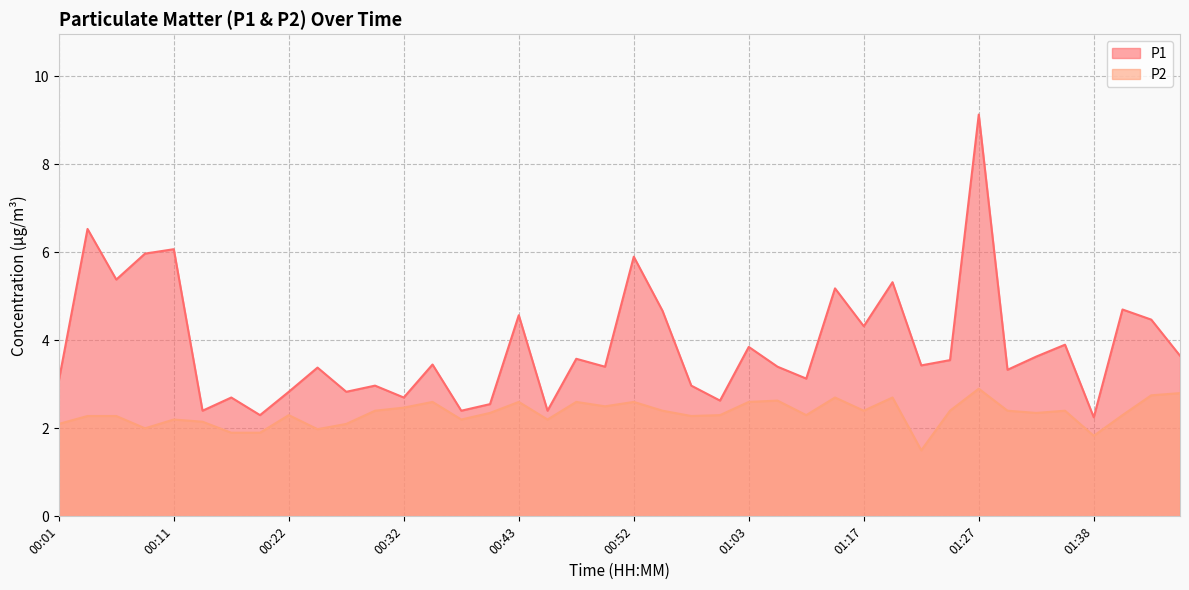

Reading left to right, list all the values displayed in this chart.

P1: 3.1	6.5	5.4	6.0	6.1	2.4	2.7	2.3	2.8	3.4	2.8	3.0	2.7	3.5	2.4	2.5	4.6	2.4	3.6	3.4	5.9	4.7	3.0	2.6	3.9	3.4	3.1	5.2	4.3	5.3	3.4	3.5	9.1	3.3	3.6	3.9	2.2	4.7	4.5	3.6
P2: 2.1	2.3	2.3	2.0	2.2	2.1	1.9	1.9	2.3	2.0	2.1	2.4	2.5	2.6	2.2	2.4	2.6	2.2	2.6	2.5	2.6	2.4	2.3	2.3	2.6	2.6	2.3	2.7	2.4	2.7	1.5	2.4	2.9	2.4	2.4	2.4	1.8	2.3	2.8	2.8